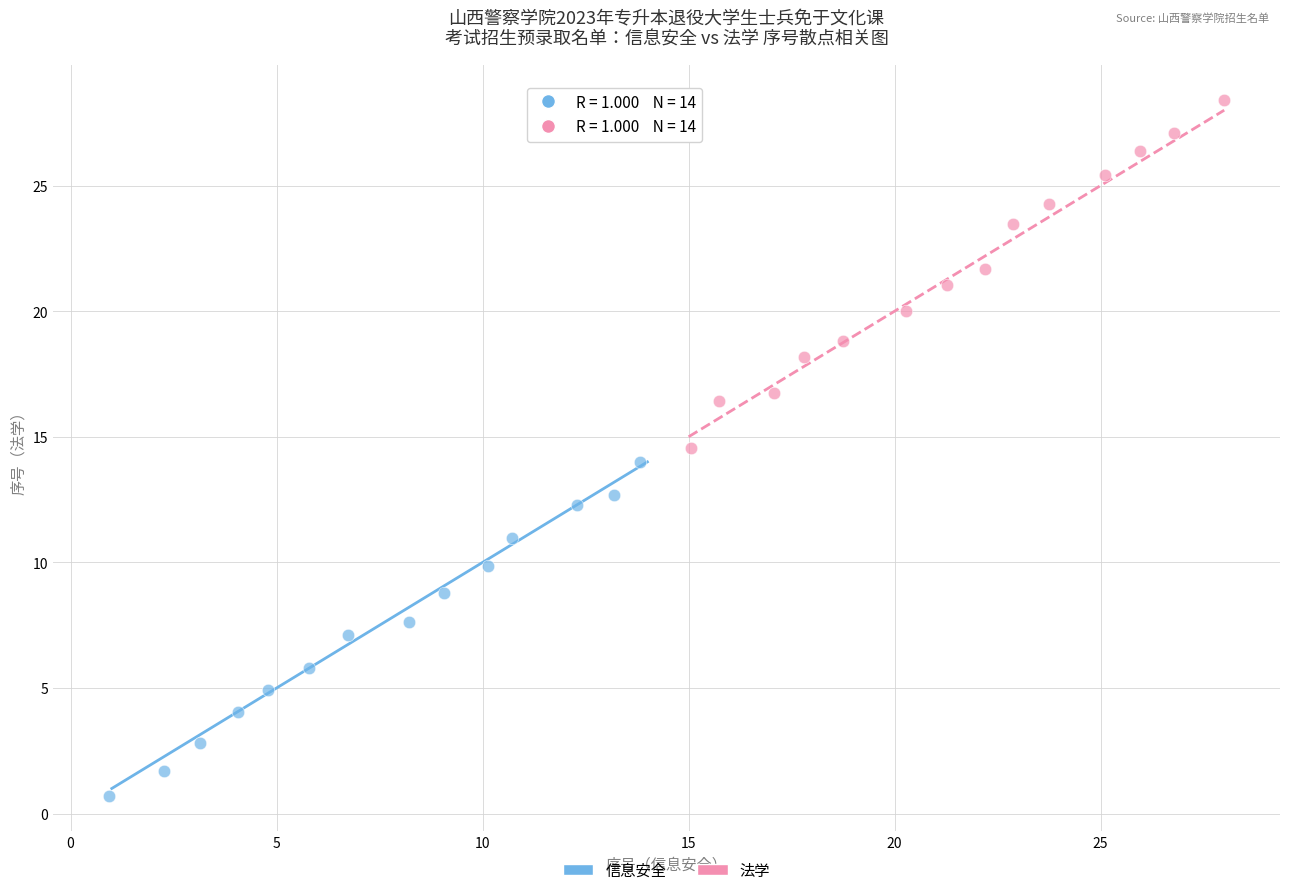

What are all the series names shown in the legend?

信息安全, 法学